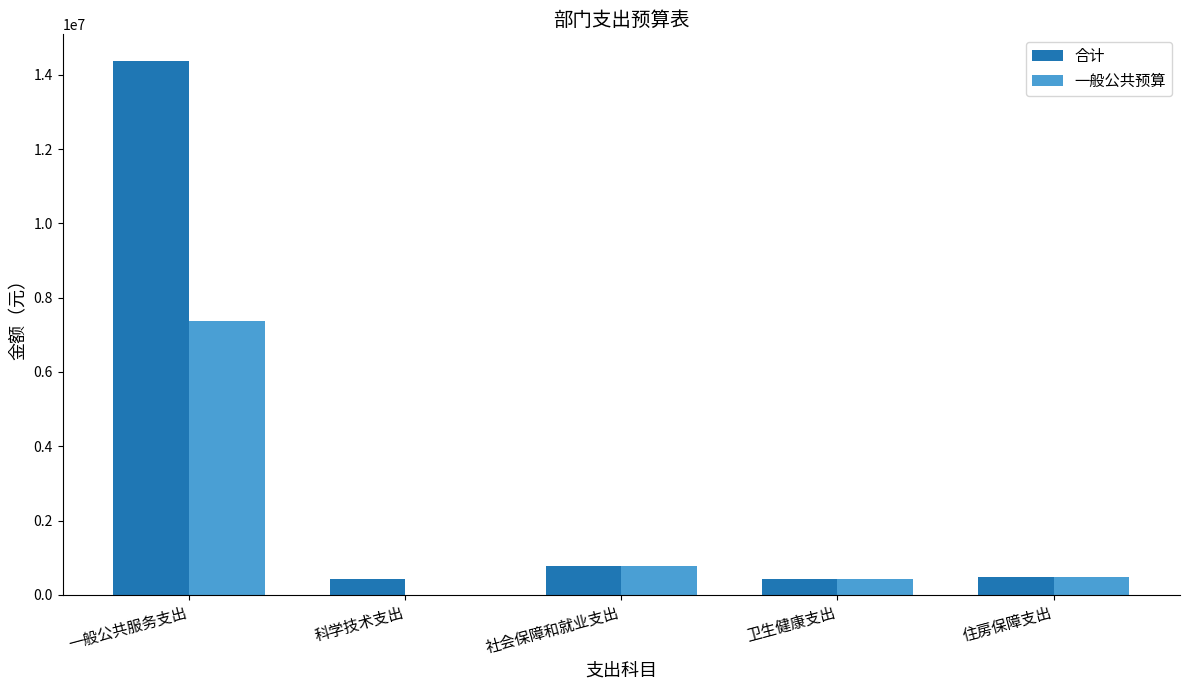

Count the number of data series in this chart.

2